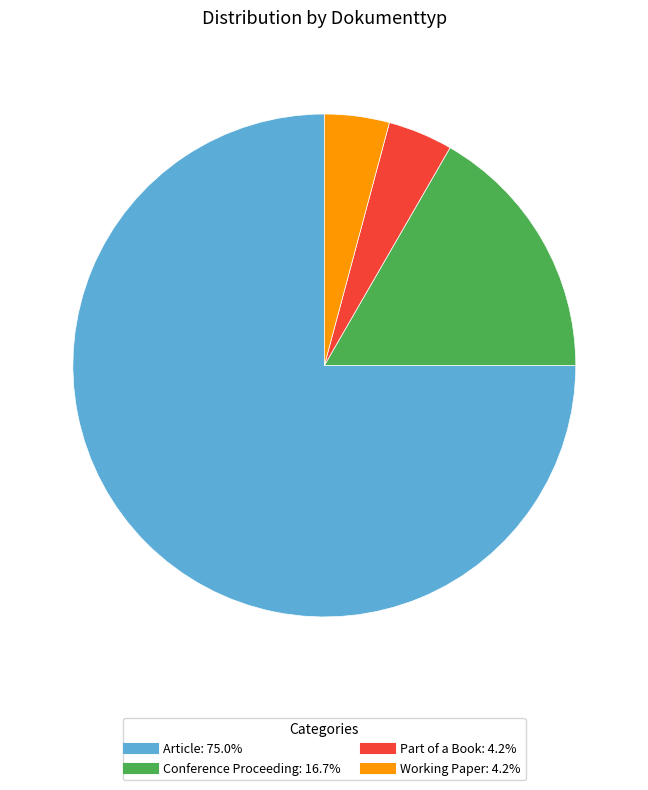

Does Conference Proceeding account for over 50% of the chart?

No